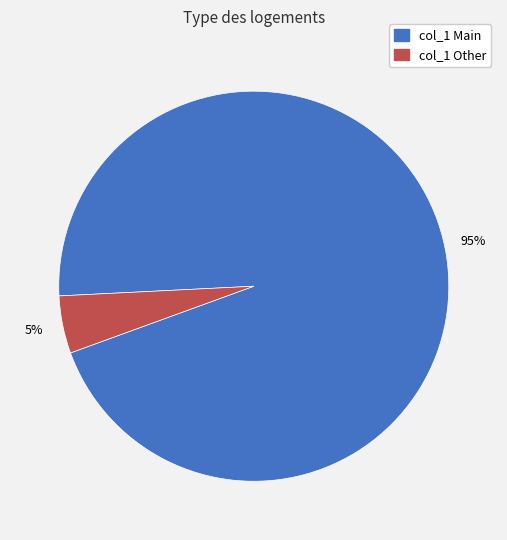

To the nearest percent, what is the difference between the largest and smallest slice percentages?

90%